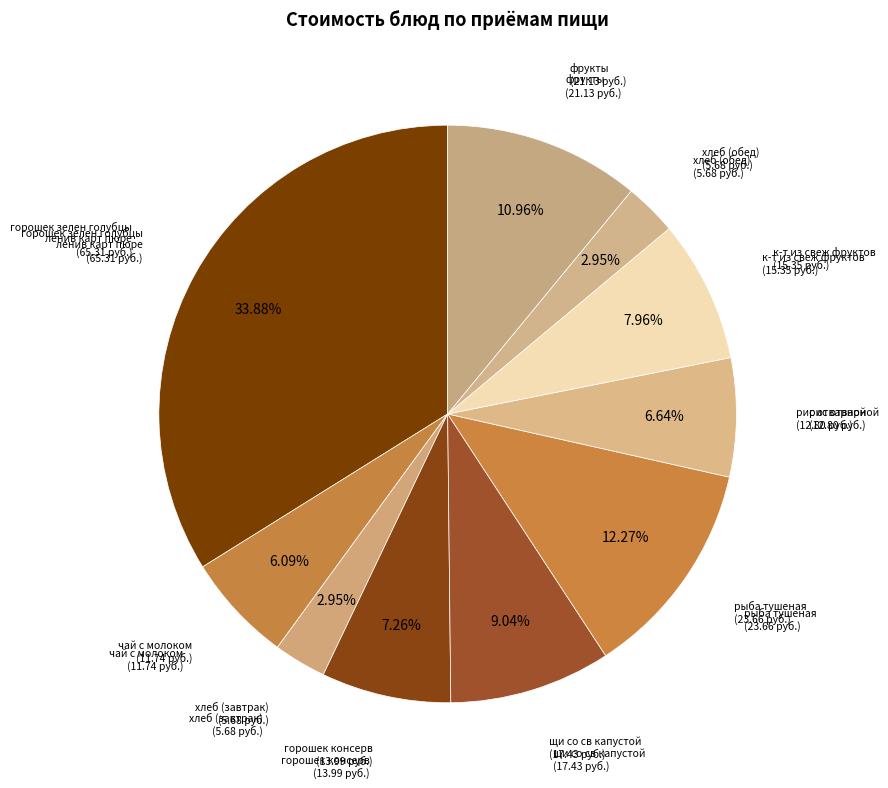

To the nearest percent, what is the difference between the largest and smallest slice percentages?

31%